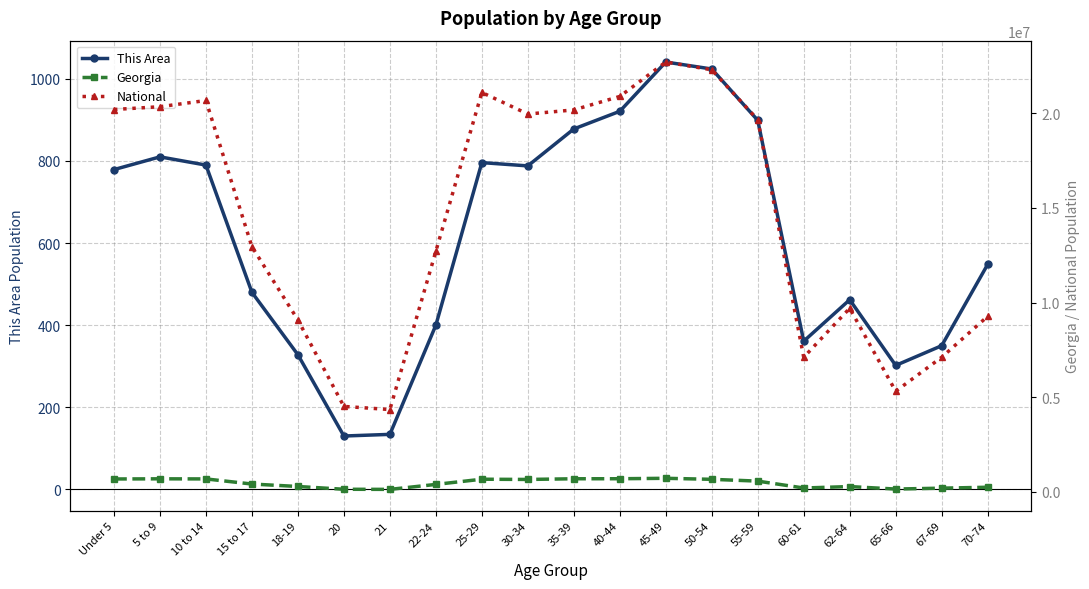

Which label corresponds to the smallest value in the chart?

20